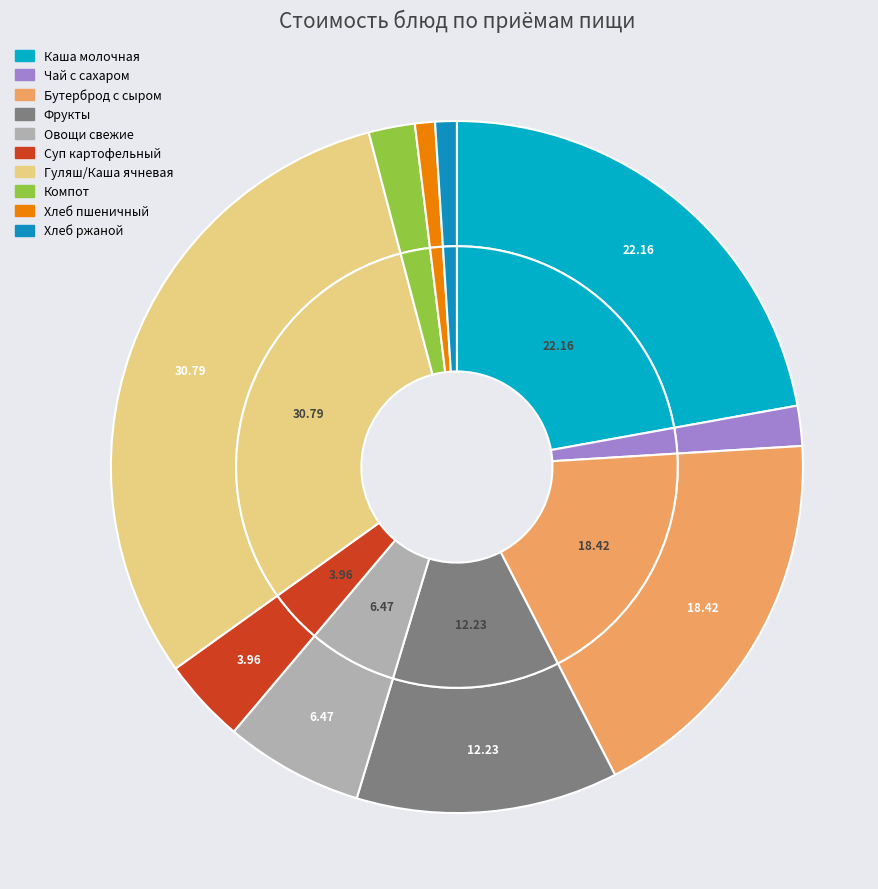

Rank the categories by value from highest to lowest.

Гуляш/Каша ячневая рассыпчатая, Каша молочная вязкая с маслом и сахаром, Бутерброд с сыром, Фрукты, Овощи натуральные свежие/соленые, Суп картофельный с рисом, Компот из сухофруктов витаминизированный, Чай с сахаром, Хлеб ржаной, Хлеб пшеничный